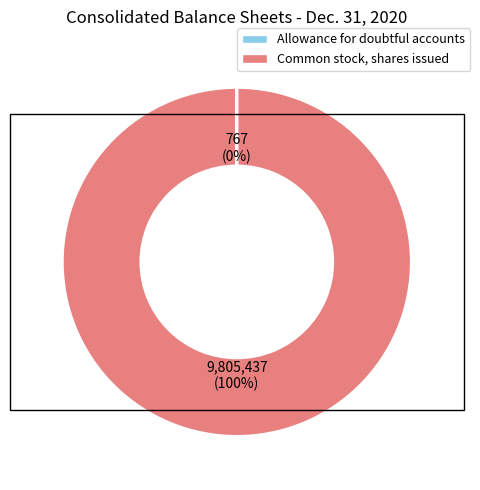

Is it true that Common stock, shares issued is 90% of the pie?

False